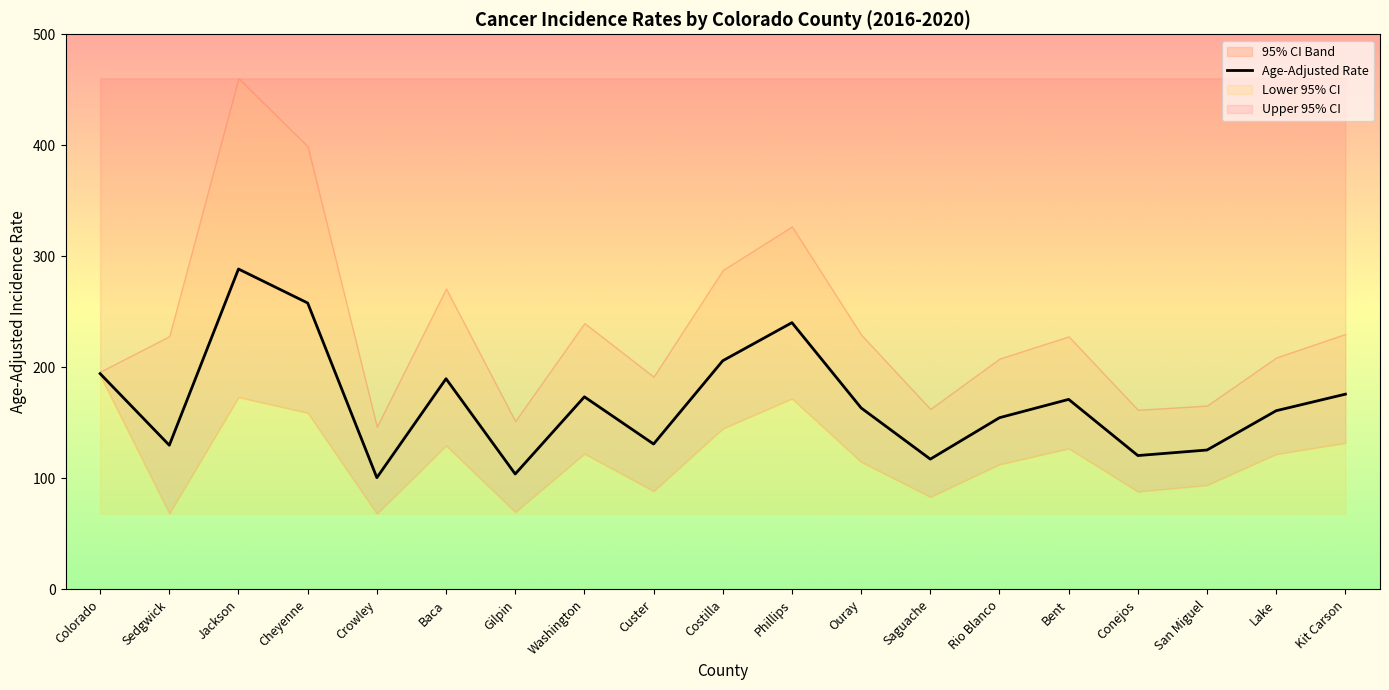

True or false: the data shows 297.3 at Baca.

False